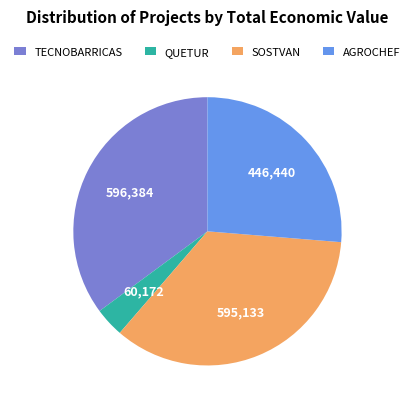

Which category has the smallest portion of the pie?

QUETUR